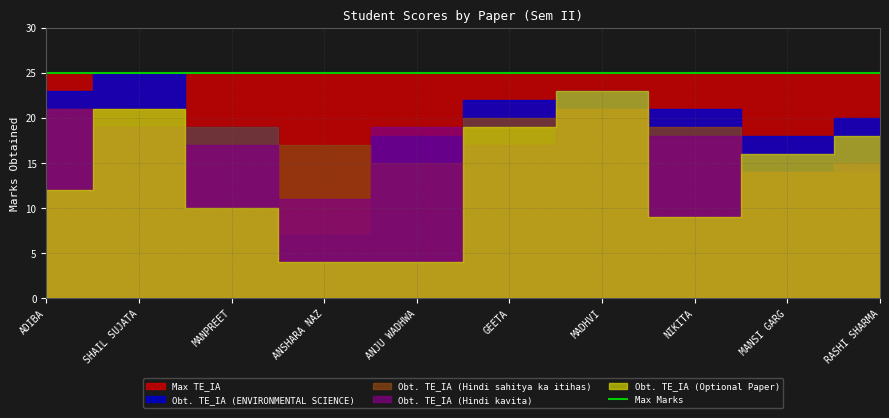

At which label does Obt. TE_IA (Hindi kavita) first exceed 18?

ADIBA